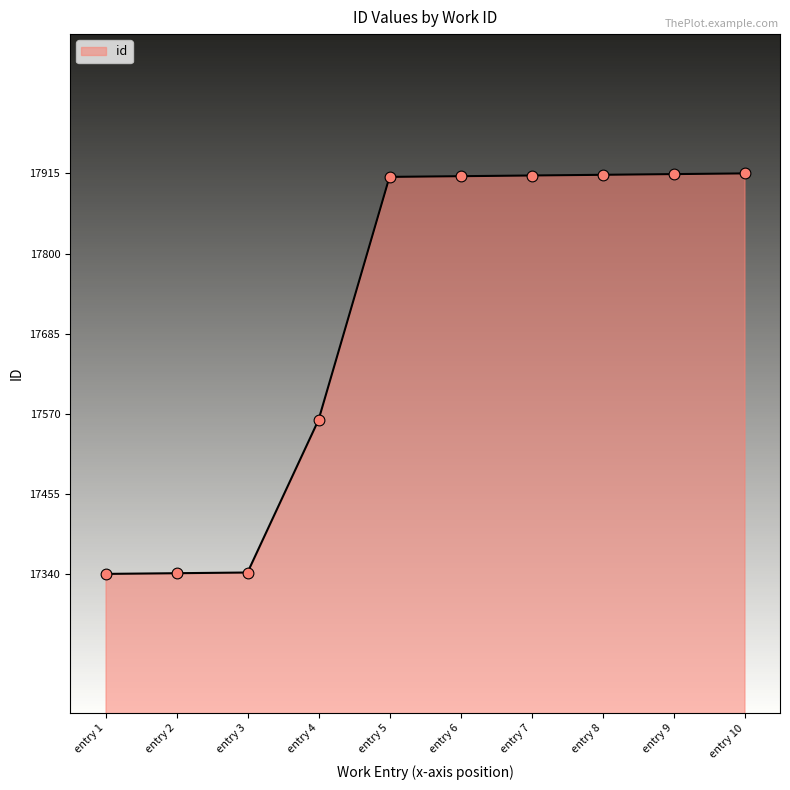

What is the ratio of the value at entry 9 to the value at entry 7?

1.0